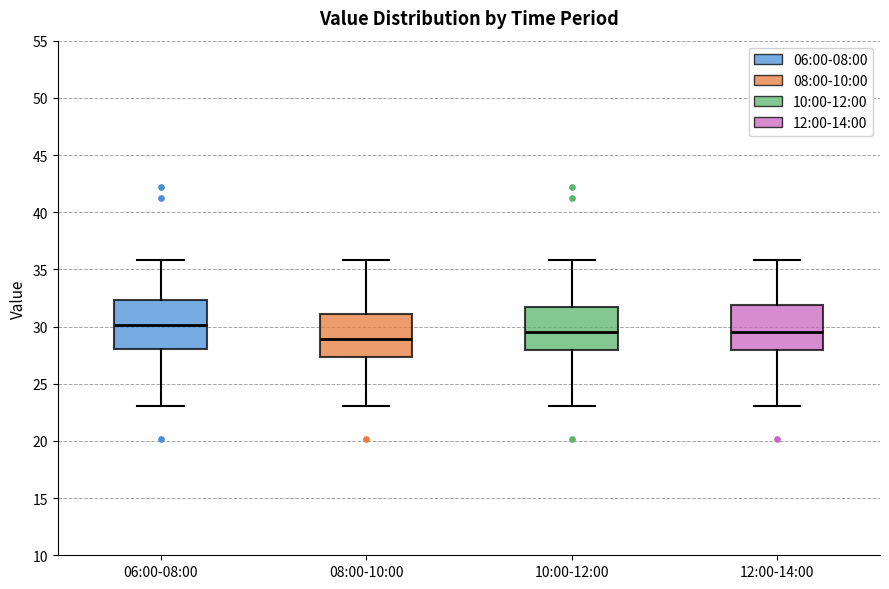

Reading left to right, read every box against the y-axis: the position of its median line, the range the box covers, and the ends of its whiskers. The values are not printed on the chart, so give them approximately, as read against the axis.

06:00-08:00: median 30.0, box 28.0 to 32.5, whiskers 23.0 to 36.0
08:00-10:00: median 29.0, box 27.5 to 31.0, whiskers 23.0 to 36.0
10:00-12:00: median 29.5, box 28.0 to 31.5, whiskers 23.0 to 36.0
12:00-14:00: median 29.5, box 28.0 to 32.0, whiskers 23.0 to 36.0